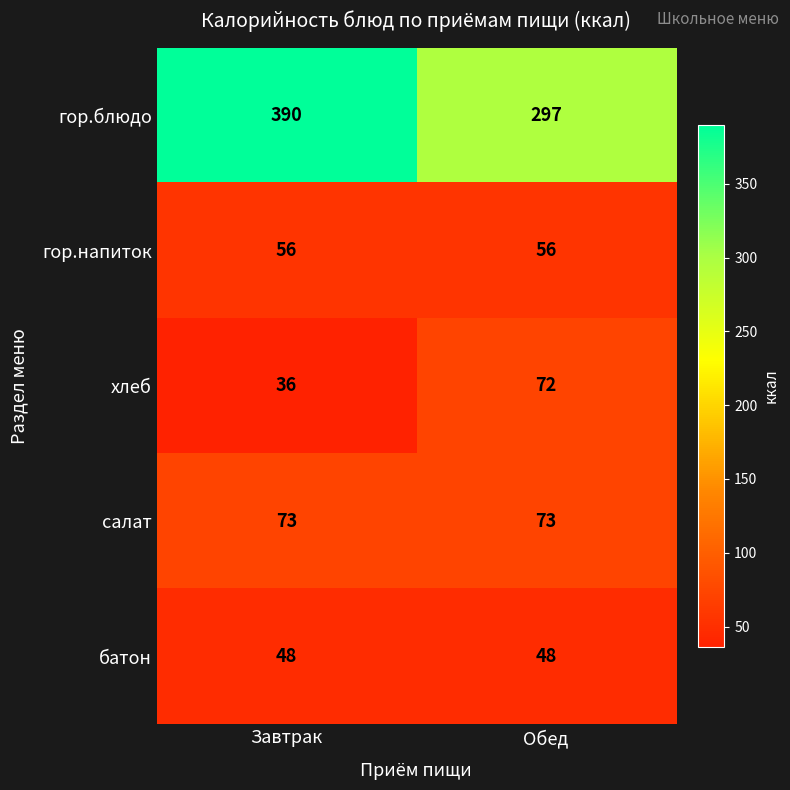

At how many categories does at least one series exceed 249?

2